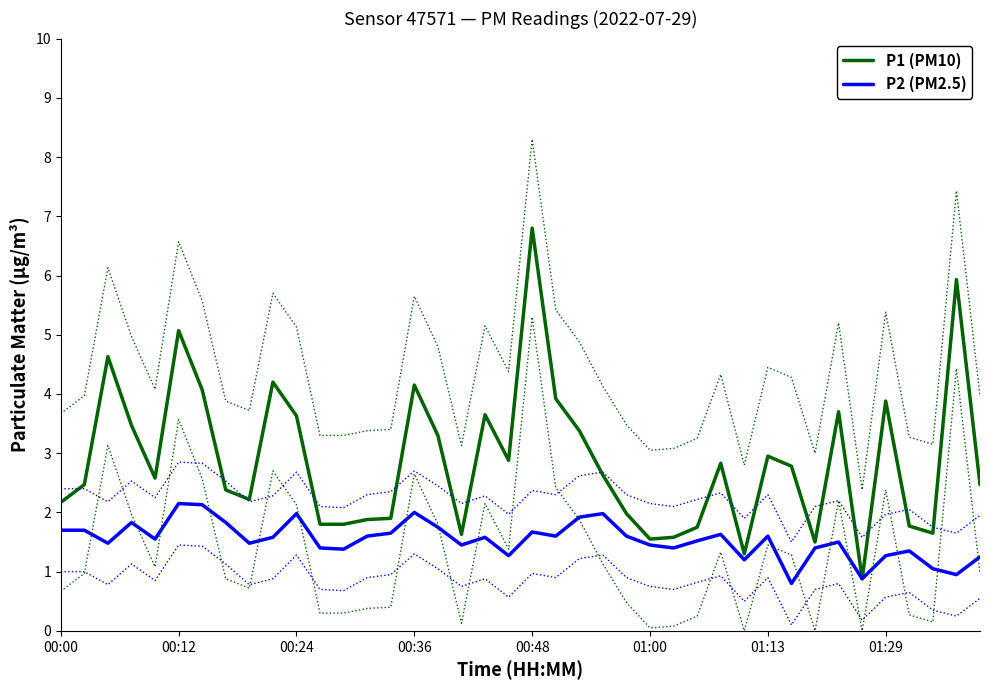

Does the chart display data point markers on the line(s)?

No